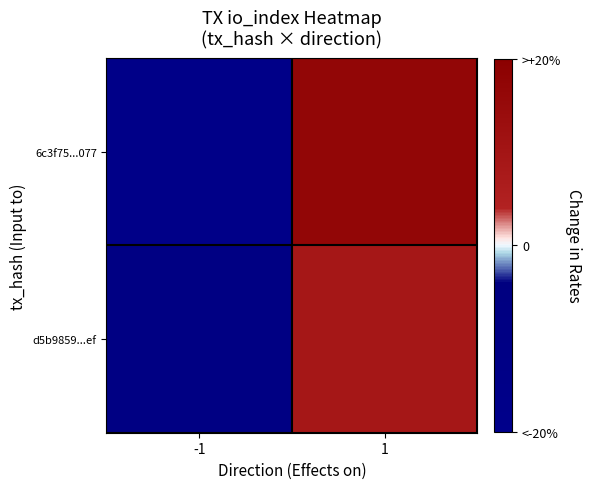

At which category does the chart reach its minimum across all series?

-1